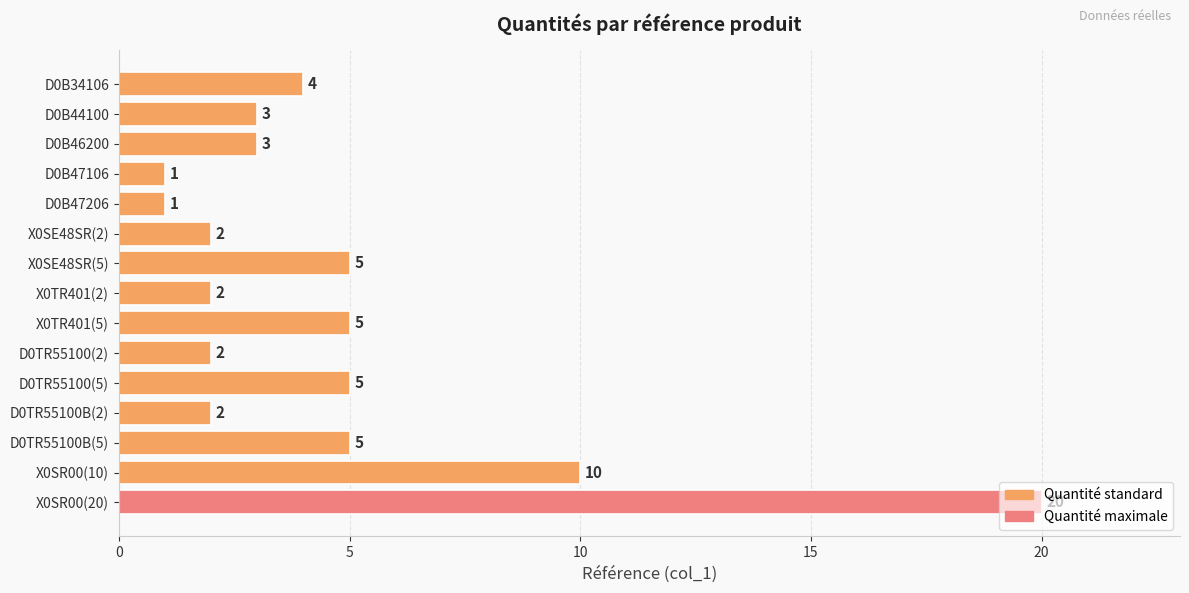

What position from the top is D0B46200?

3